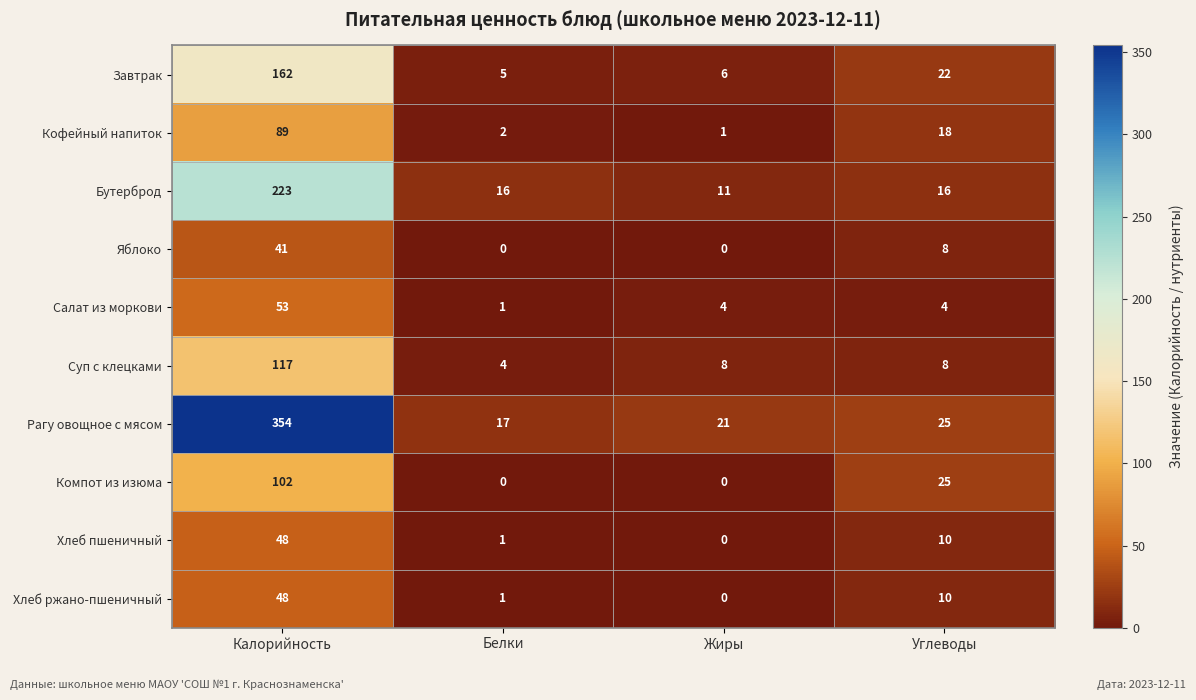

Read the Рагу овощное с мясом value at Углеводы.

25